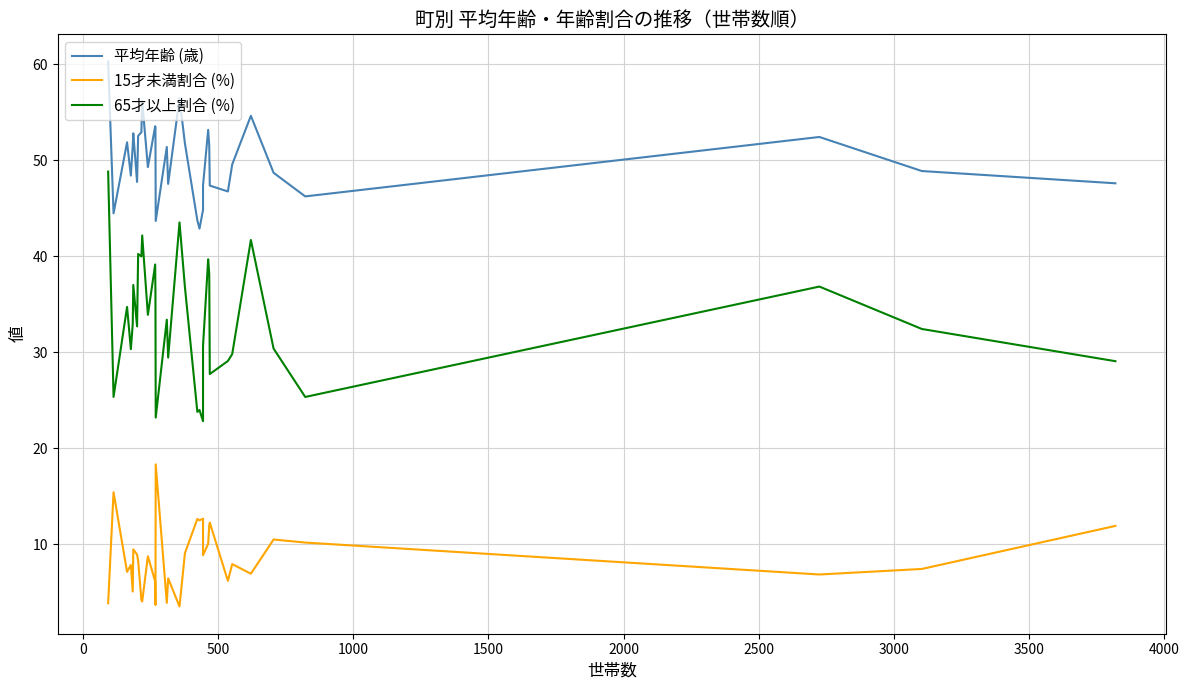

What position from the right is 1000?

30